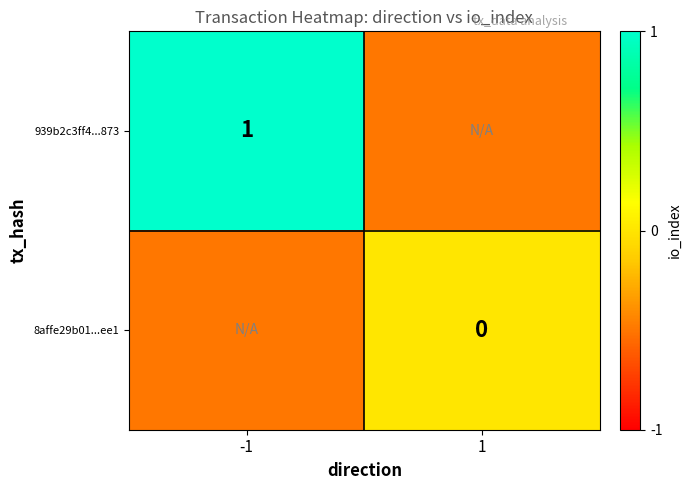

What is the difference between the maximum and minimum values in the 939b2c3ff4...873 series?

1.5